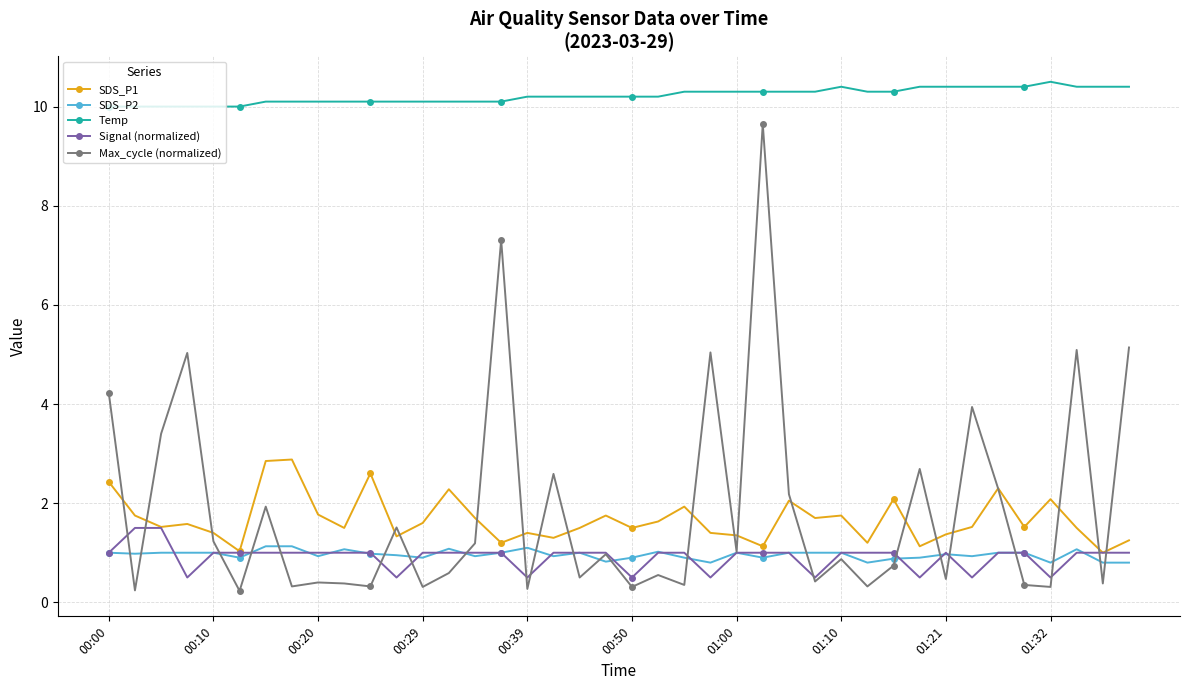

At how many categories does at least one series exceed 7?

40